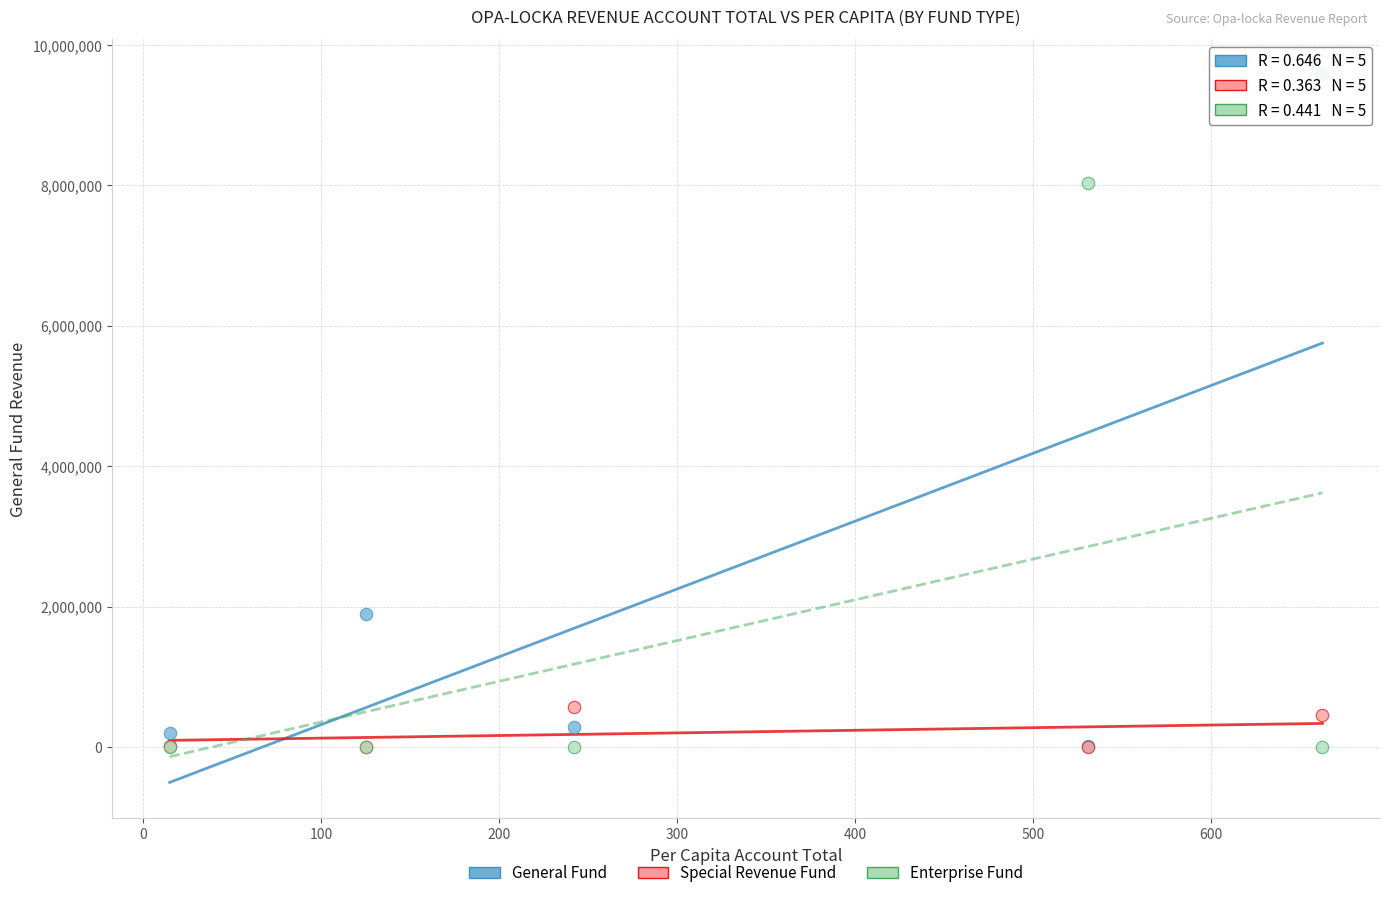

What are all the series names shown in the legend?

General Fund, Special Revenue Fund, Enterprise Fund